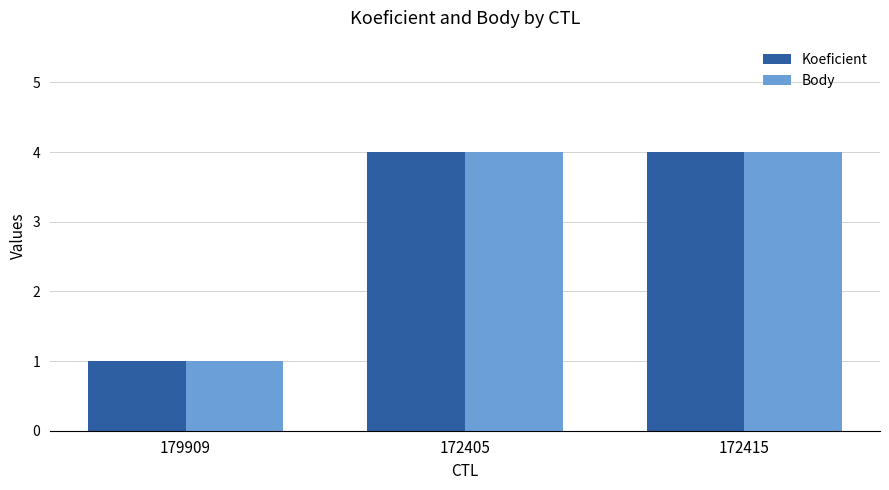

What is the average value of the Body series?

3